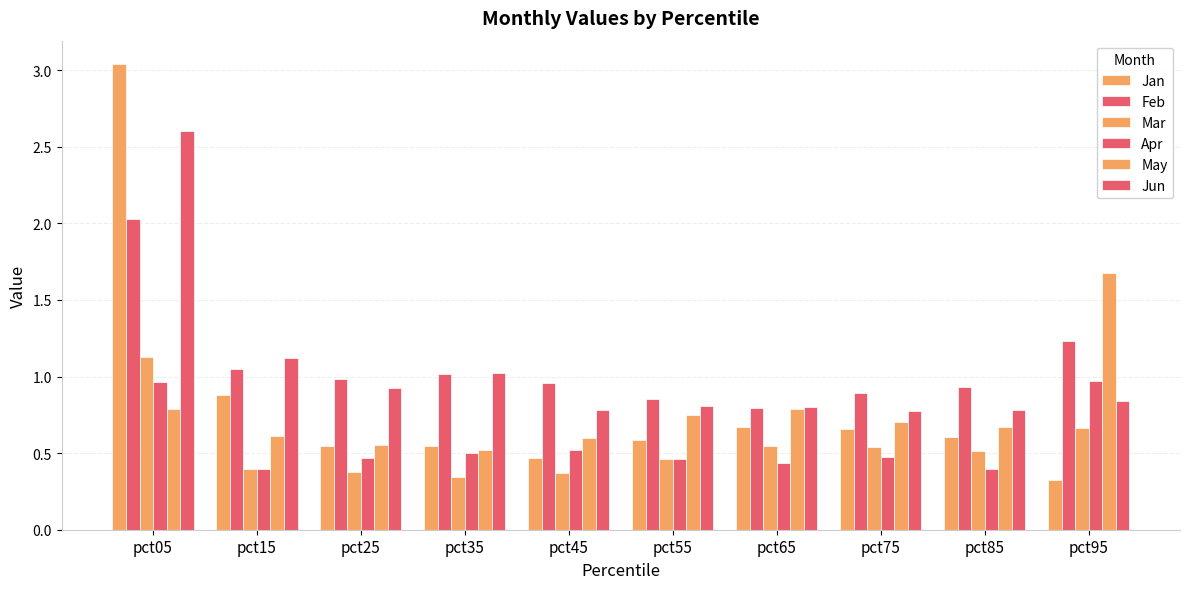

How many data points does each series have?

10